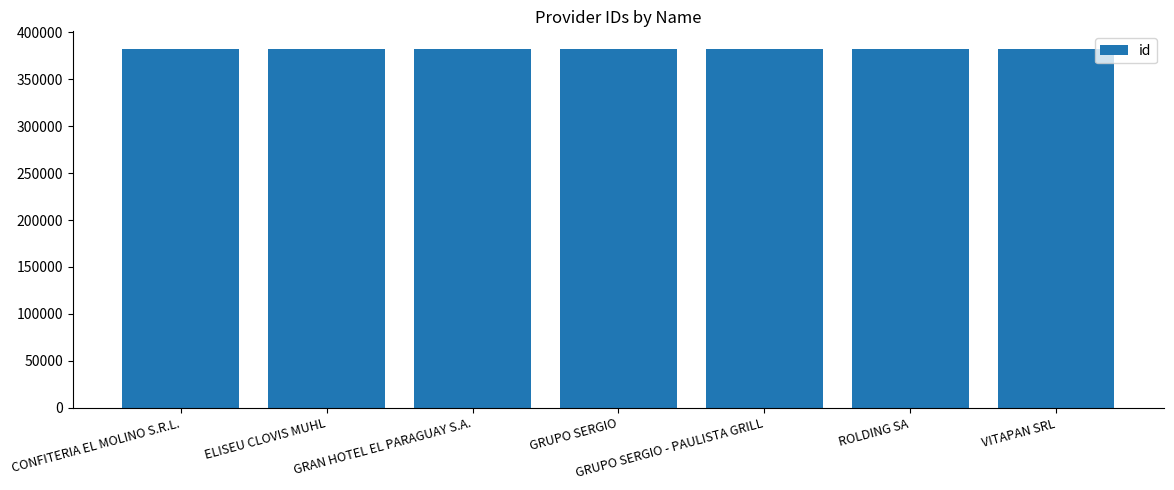

What is the greatest value displayed?

382091